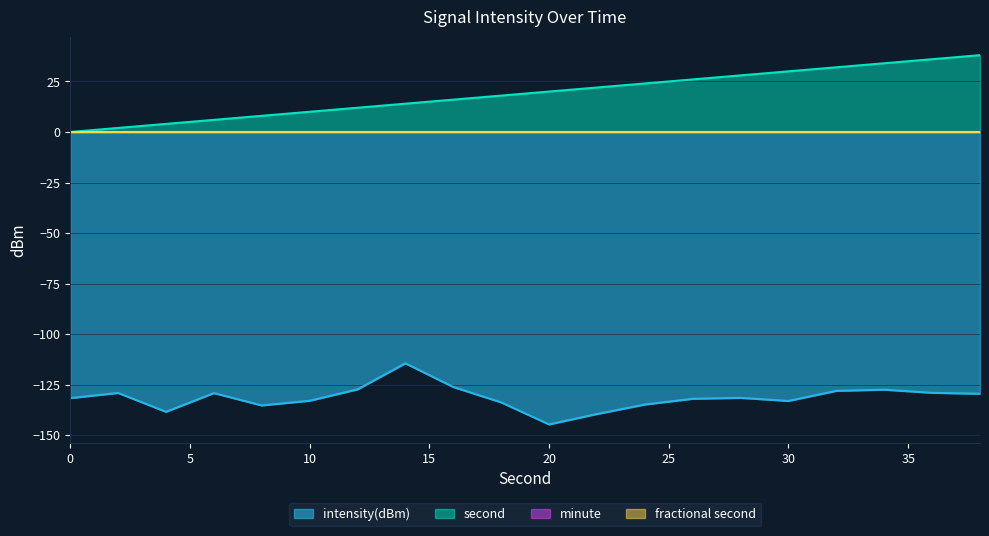

Which category has the lowest value in the intensity(dBm) series?

20